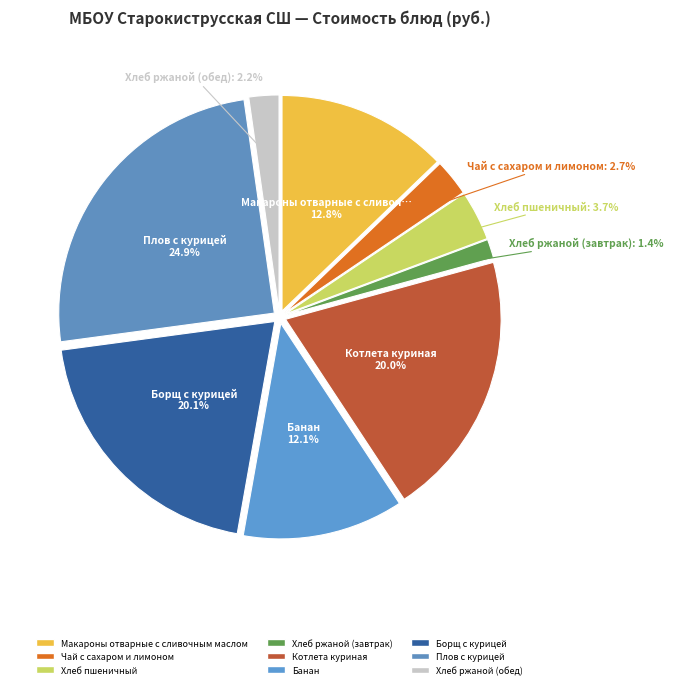

Does any single category account for the majority?

No